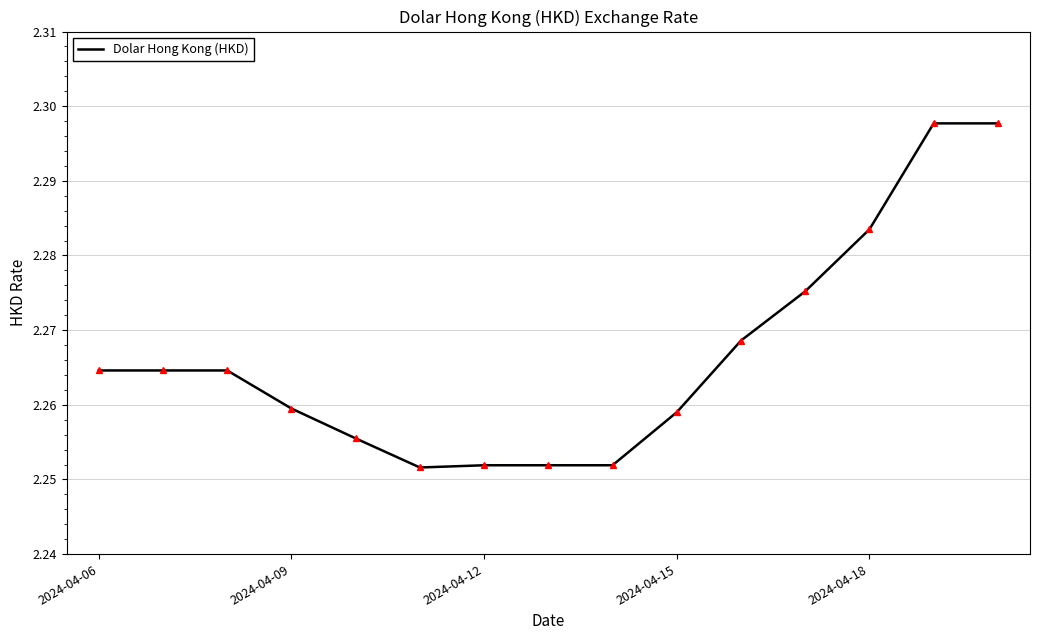

Is this an area chart (filled region under the line)?

No